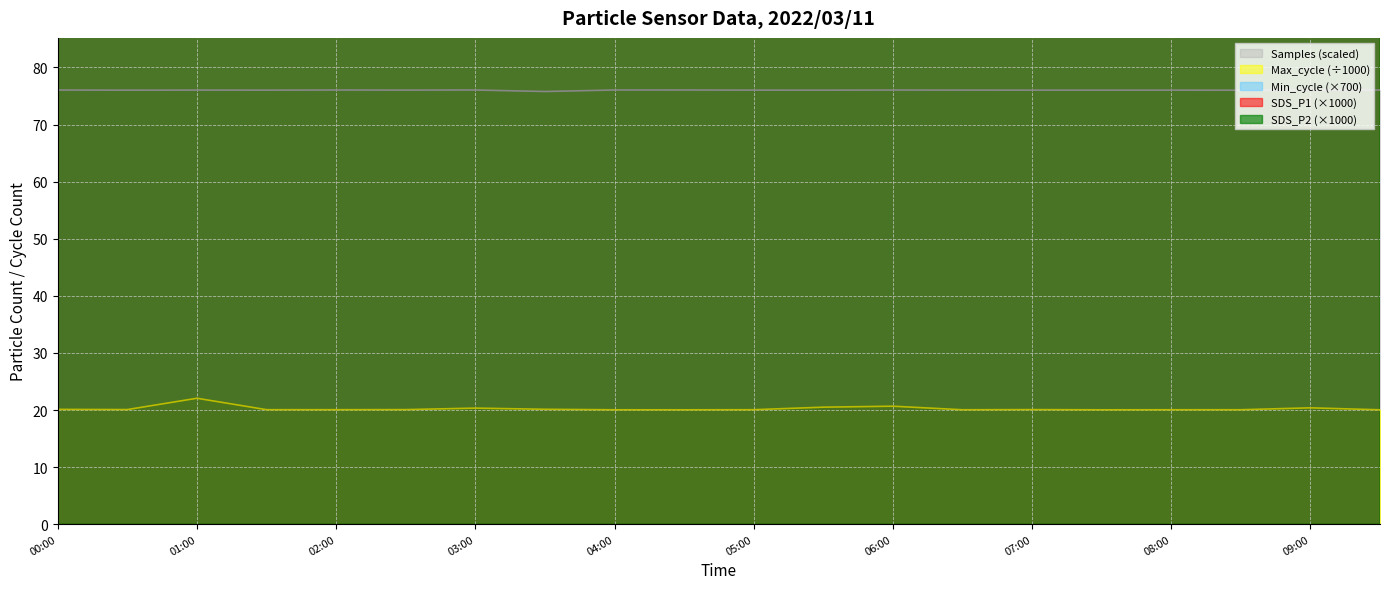

True or false: Samples and SDS_P2 cross at least once.

False